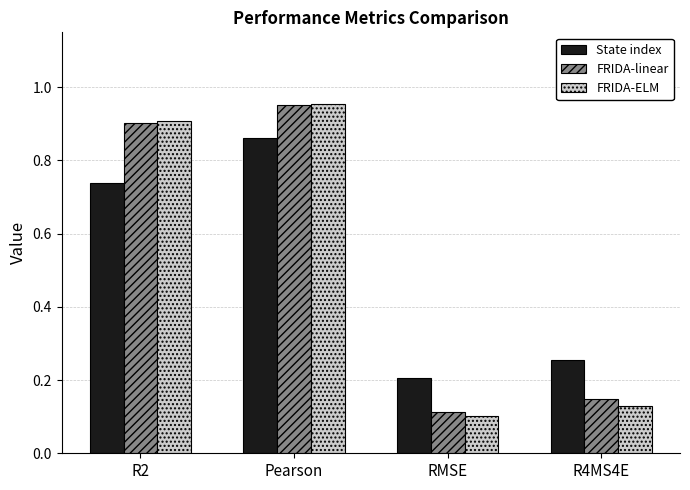

Is it true that State index equals 1.3 at Pearson?

False